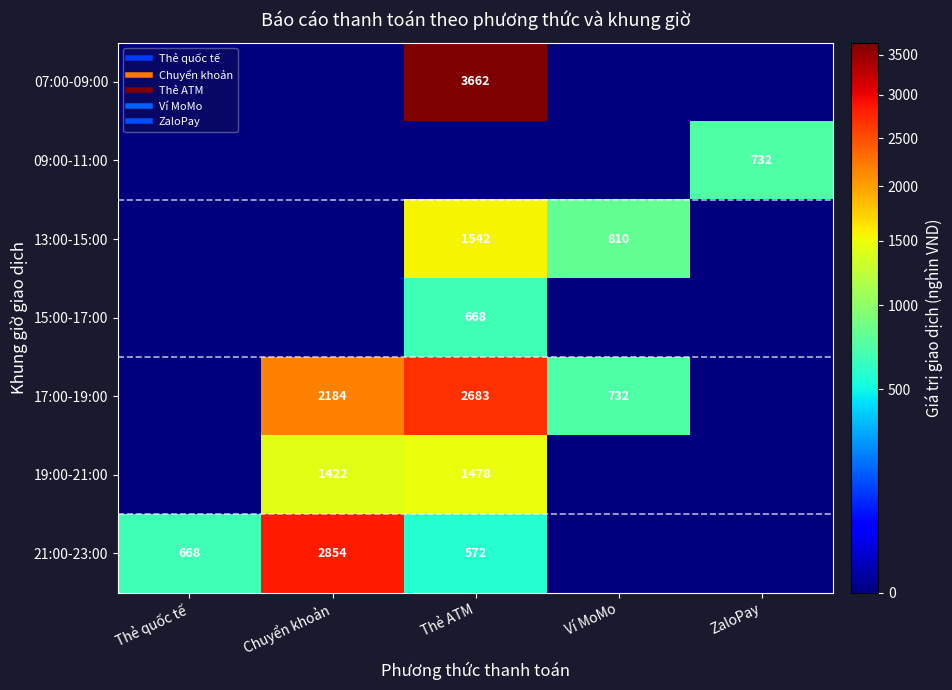

At which category is the sum across all series the highest?

Thẻ ATM